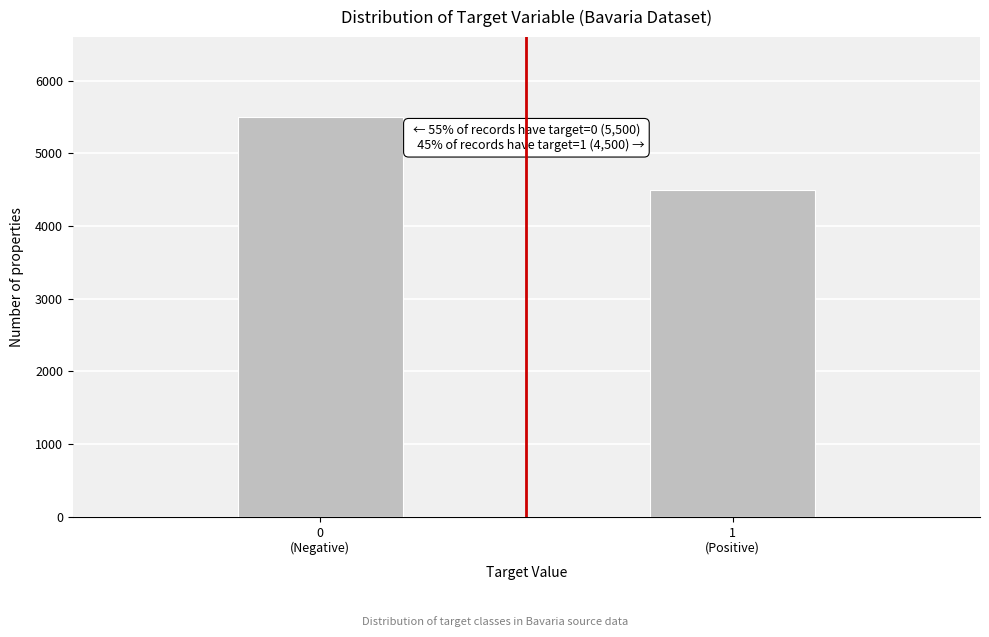

Reading right to left, what are all the values shown in this chart?

4500	5500